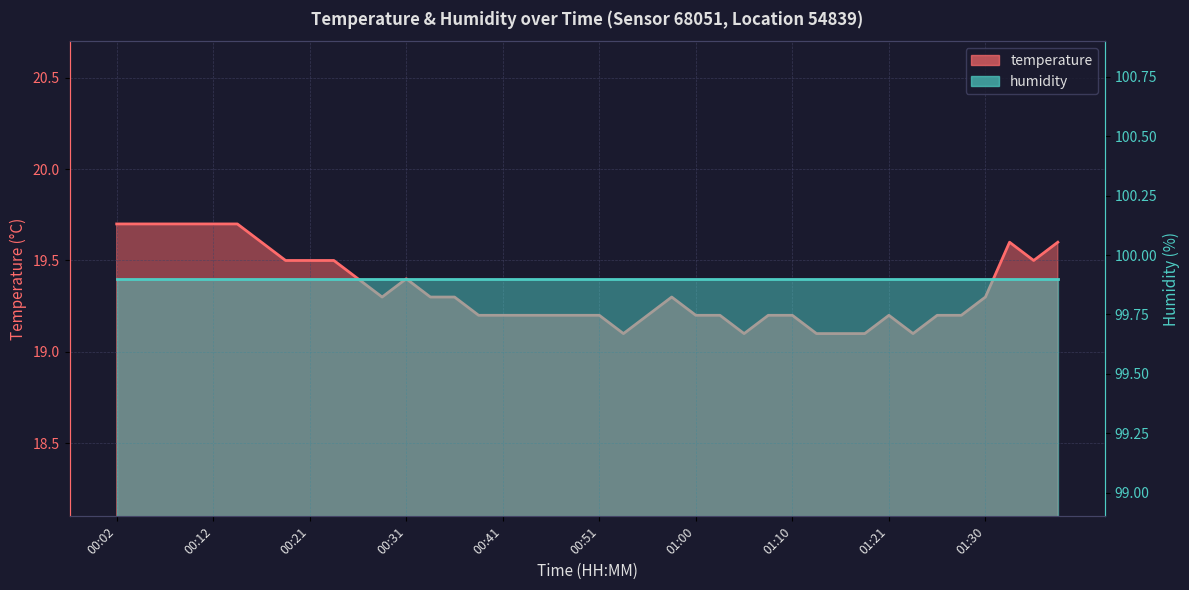

Rank the categories by value from lowest to highest.

00:53, 01:05, 01:13, 01:16, 01:18, 01:23, 00:38, 00:41, 00:43, 00:46, 00:48, 00:51, 00:55, 01:00, 01:03, 01:08, 01:10, 01:21, 01:25, 01:28, 00:29, 00:34, 00:36, 00:58, 01:30, 00:26, 00:31, 00:19, 00:21, 00:24, 01:35, 00:16, 01:33, 01:38, 00:02, 00:04, 00:07, 00:09, 00:12, 00:14